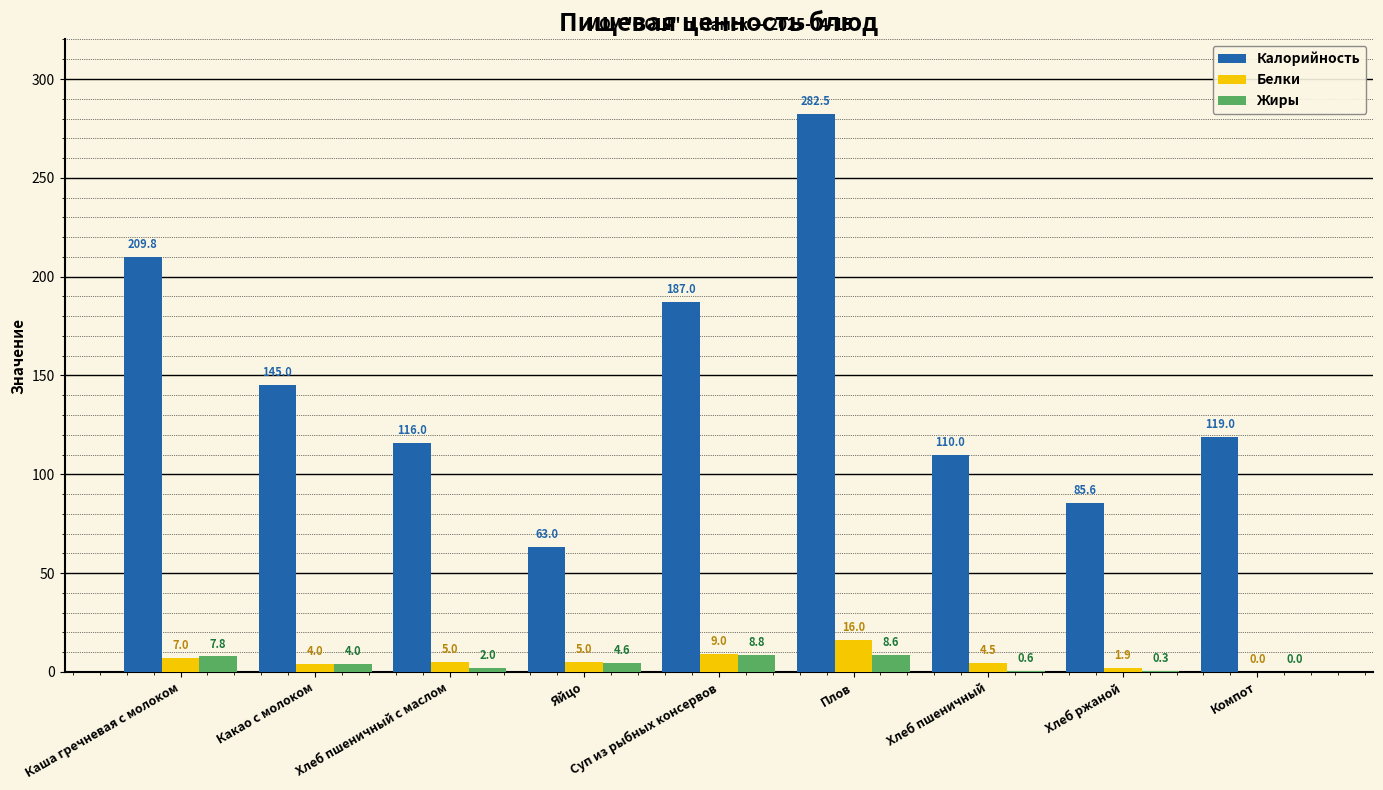

What is the difference between the Жиры values at Каша гречневая с молоком and Хлеб пшеничный с маслом?

5.8